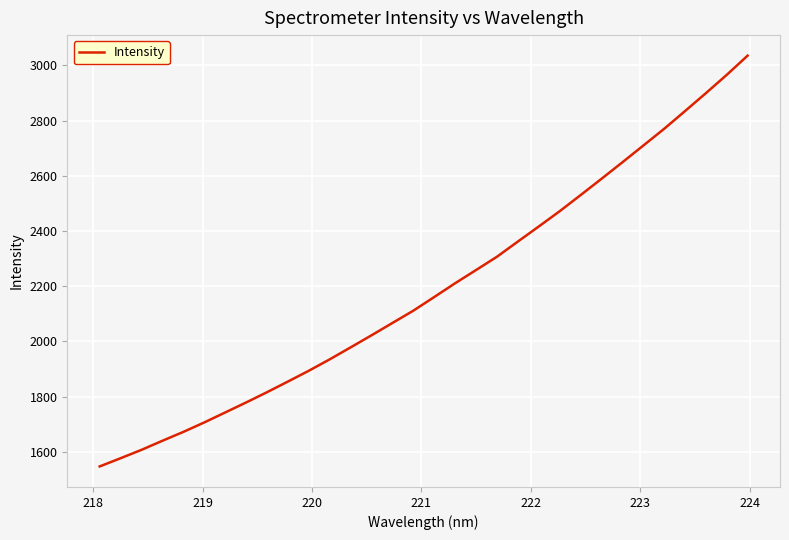

What is the smallest value displayed?

1547.3